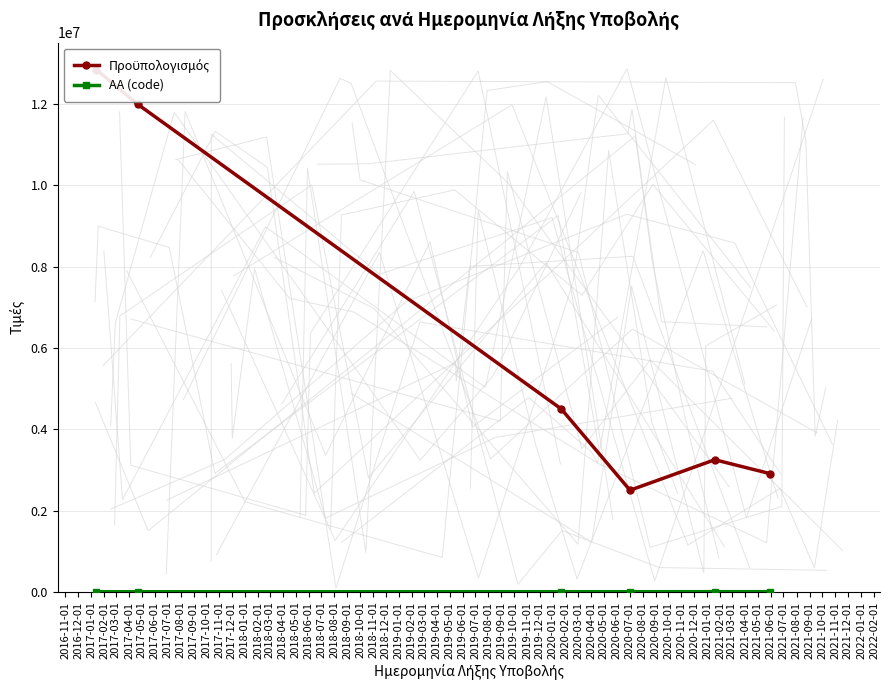

True or false: ΑΑ (code) has more than 2 interior local peaks.

False